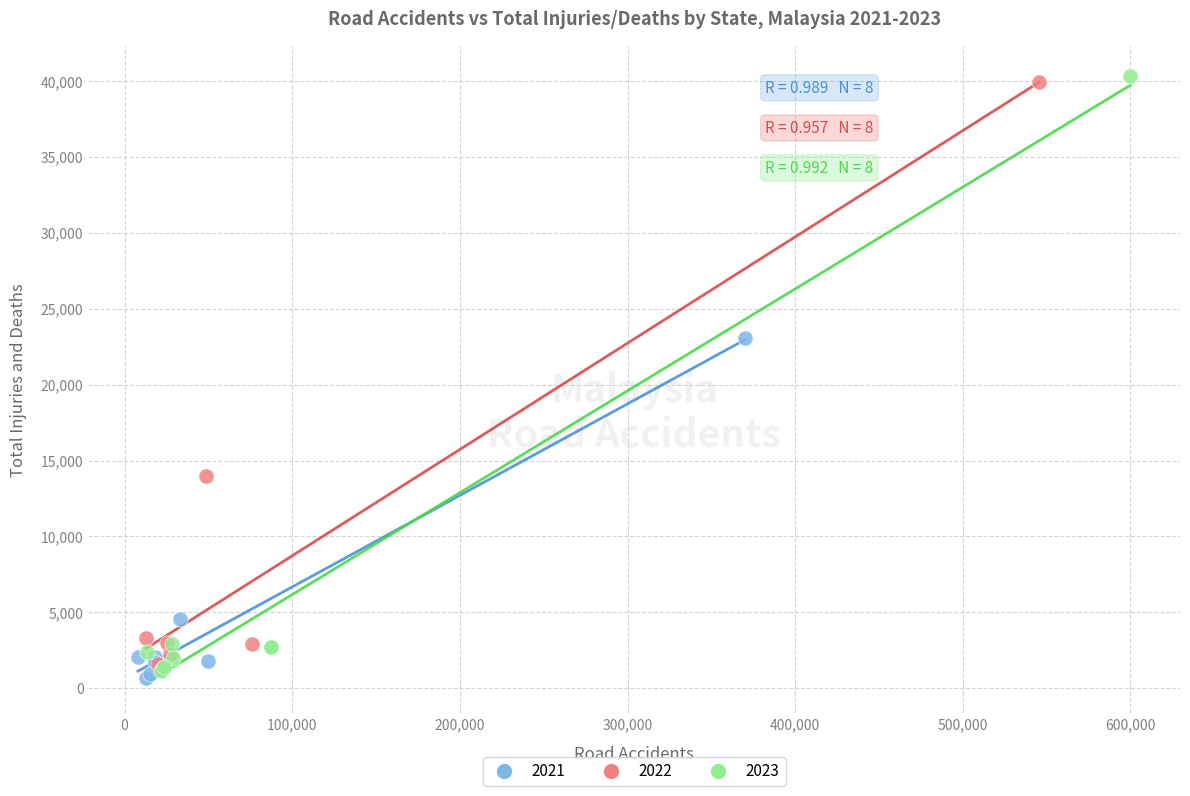

Which series contains the highest Y value?

2023